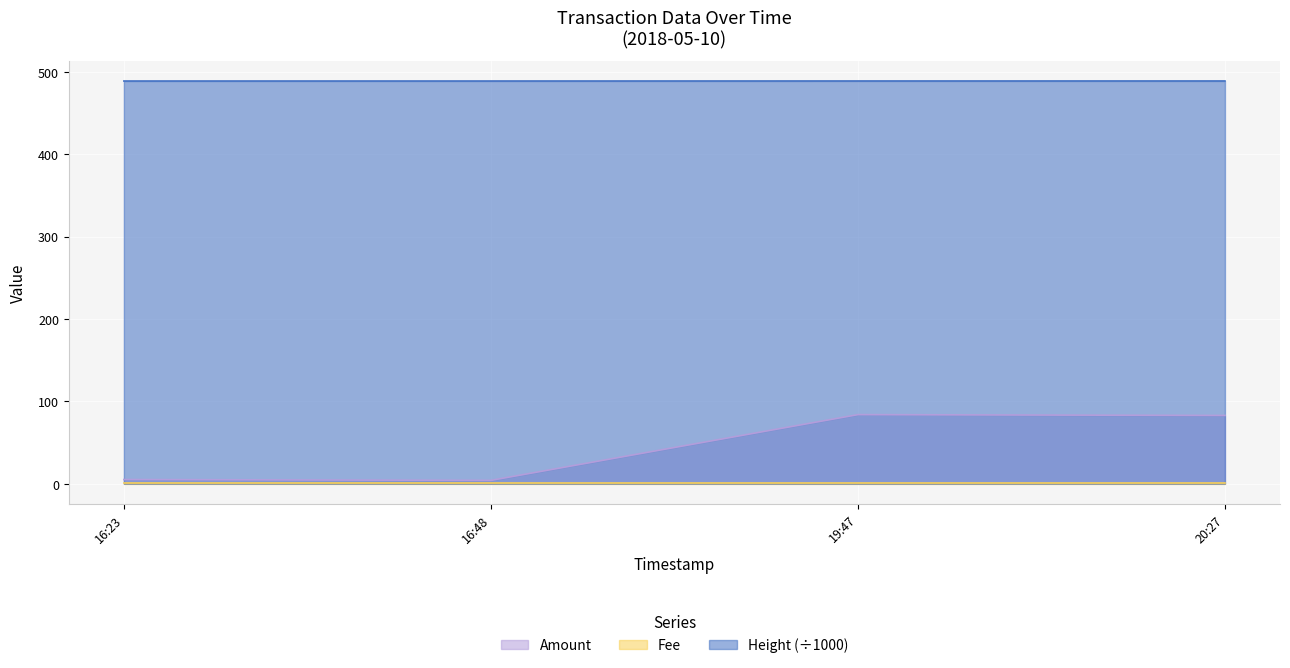

True or false: Height has a value of 488.9 at 20:27.

True